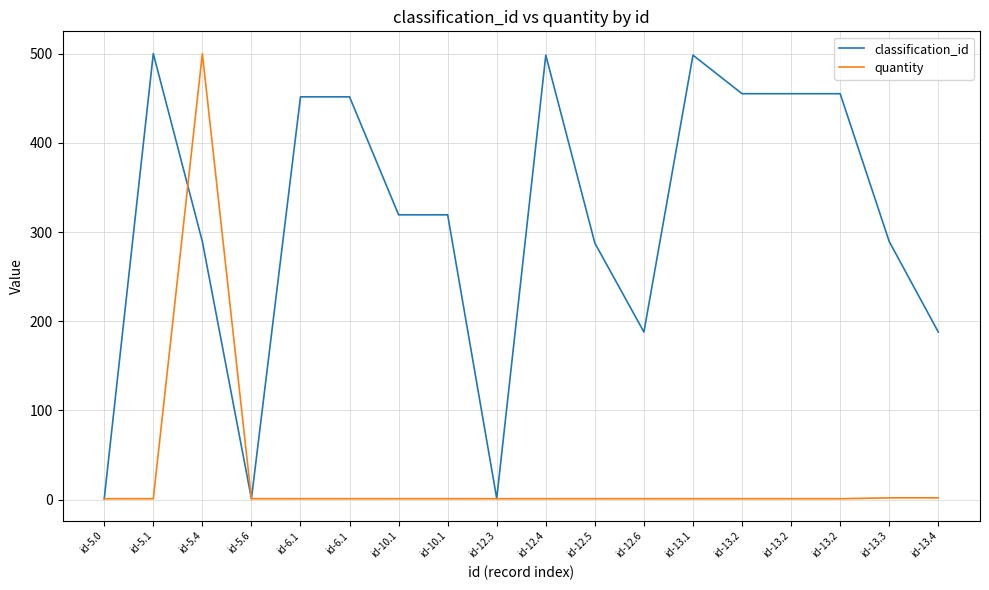

At which label is classification_id closest to 250?

id-12.5